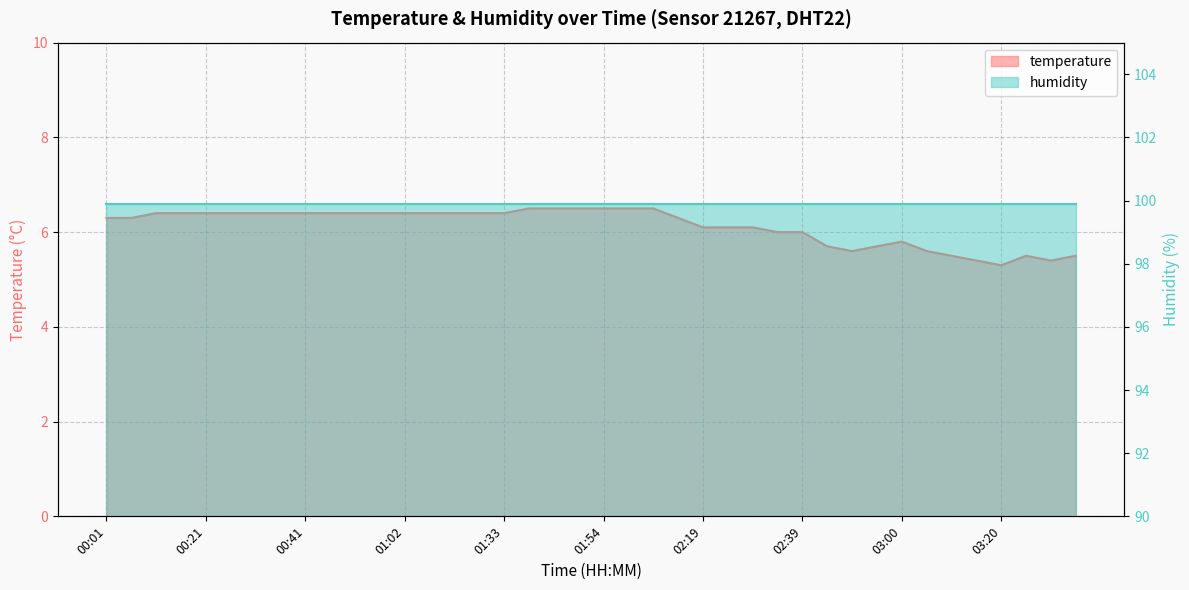

Which label corresponds to the largest value in the chart?

01:38